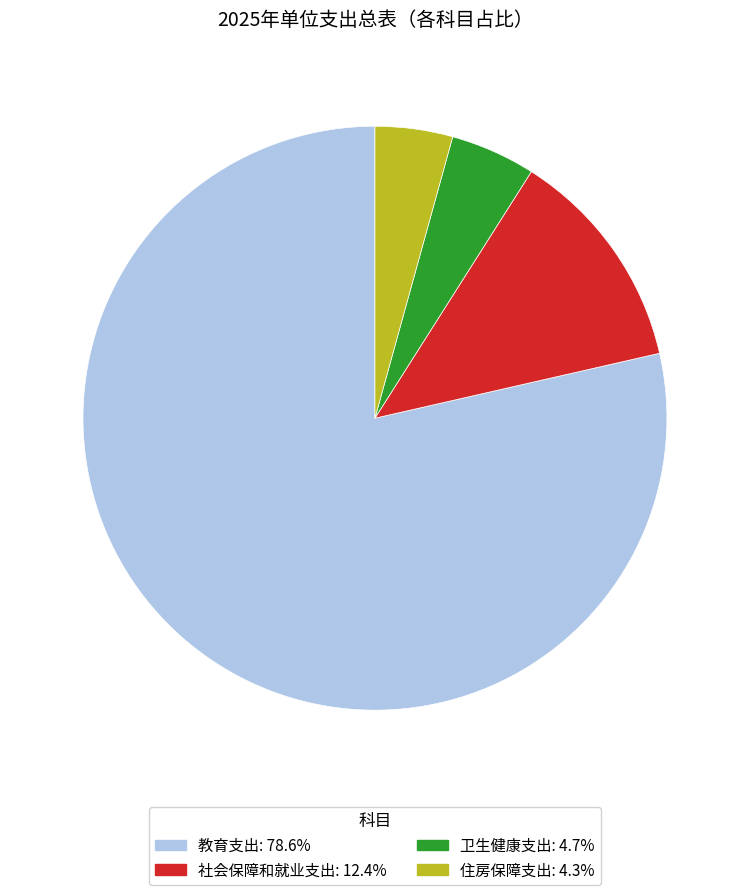

How many segments does this pie chart have?

4